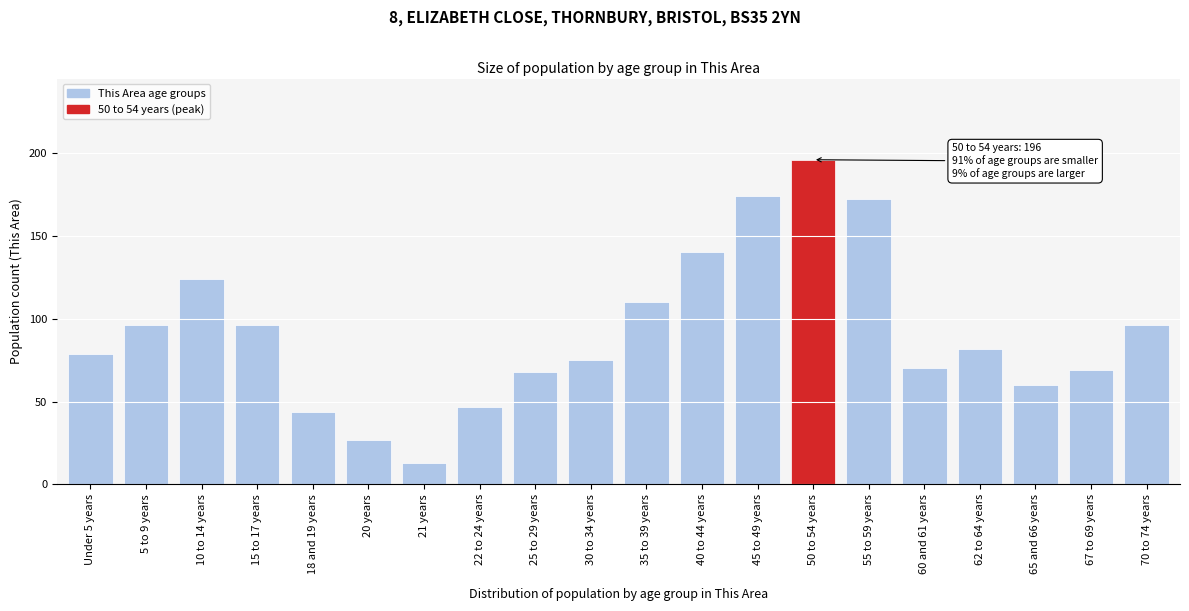

Reading left to right, transcribe all the data shown in this chart.

79	96	124	96	44	27	13	47	68	75	110	140	174	196	172	70	82	60	69	96